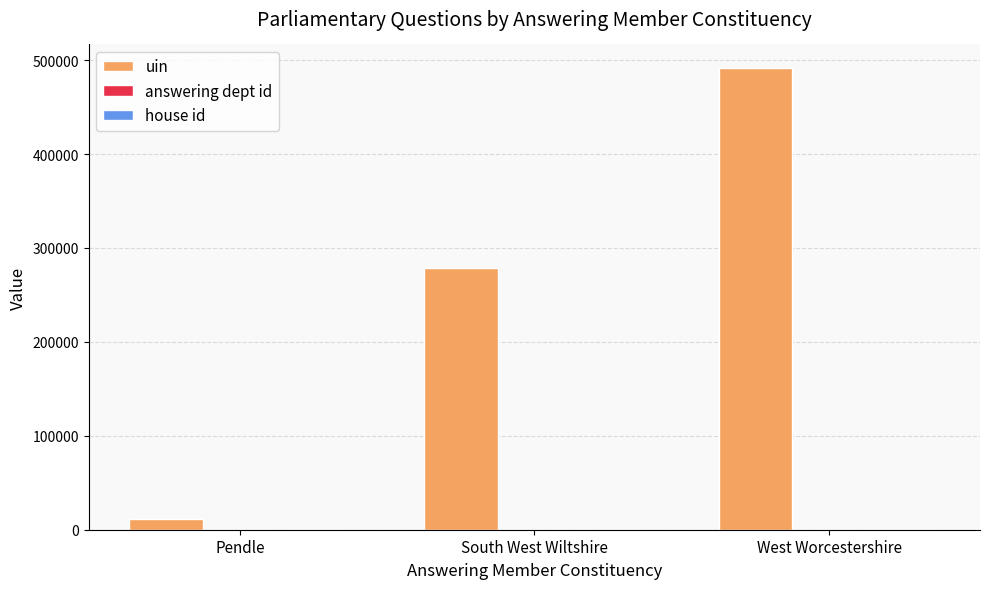

Are the bars horizontal?

No